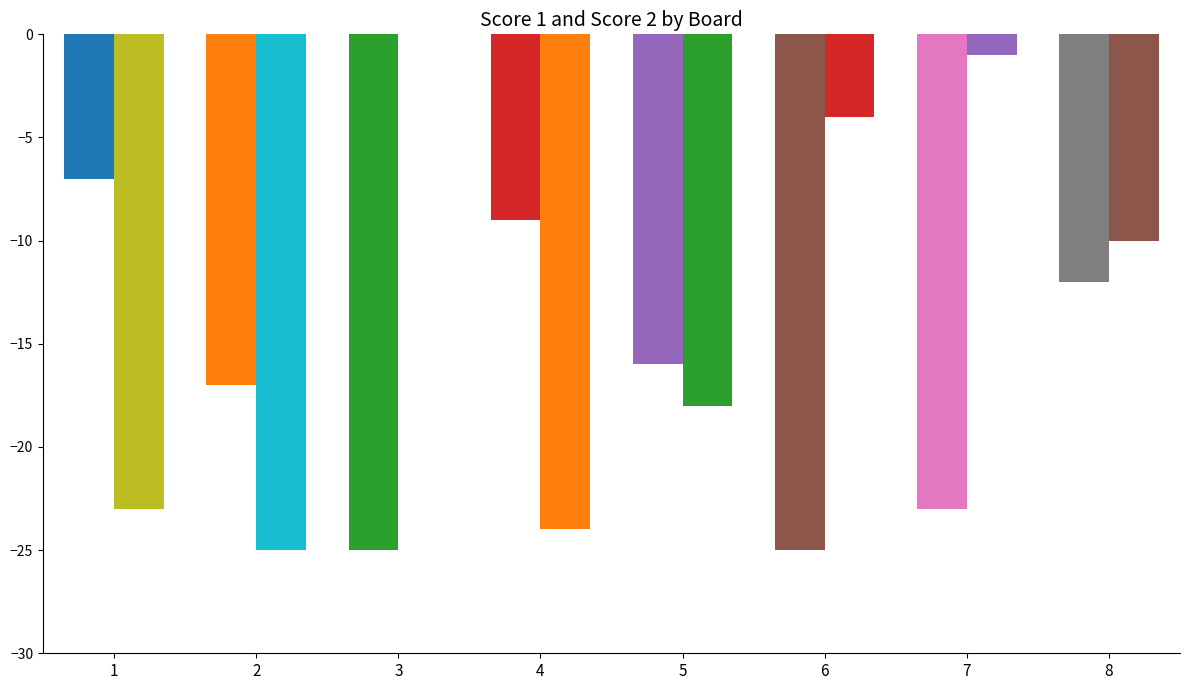

Count the Score 1 values in the range 12 to 25.

6